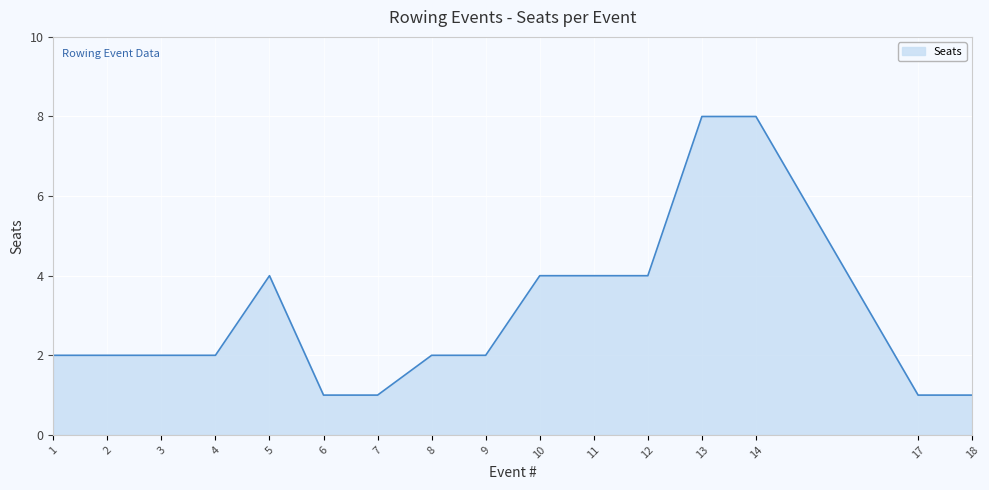

What value does the data have at 10?

4